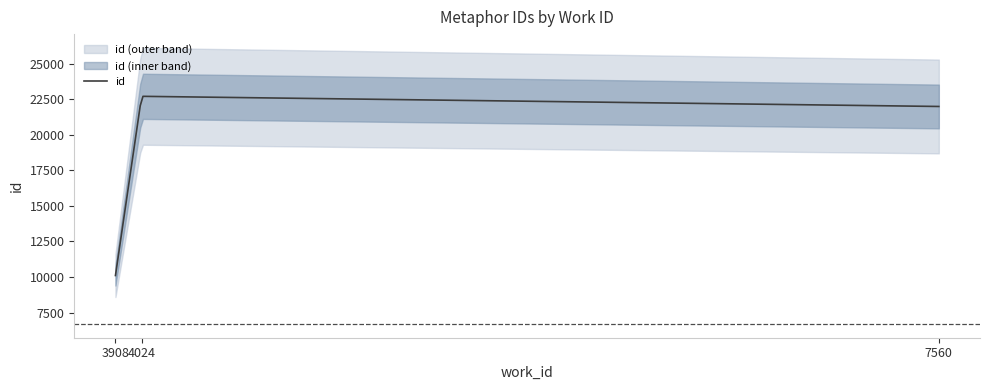

At which category does the chart reach its peak across all series?

4024